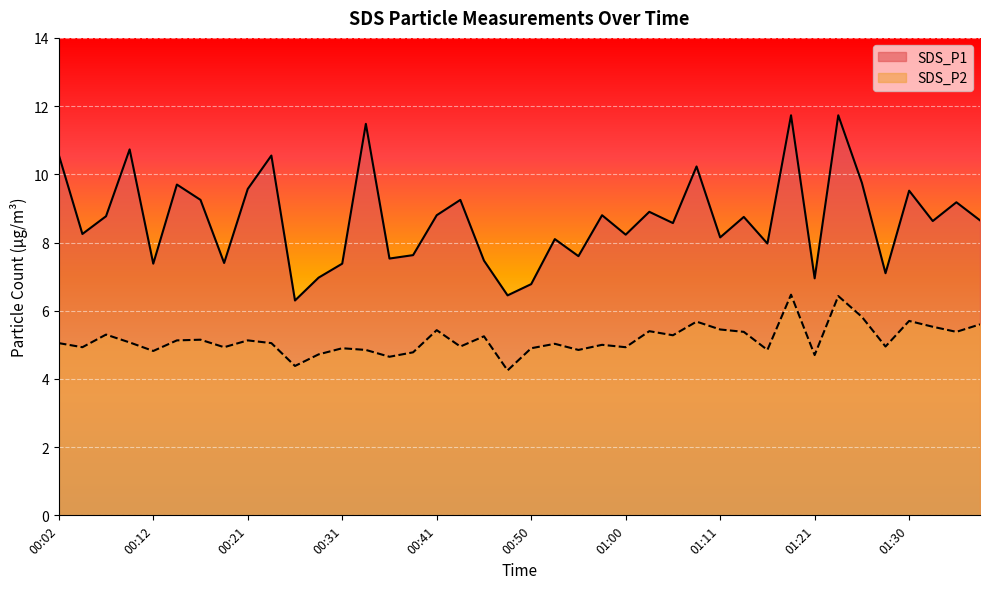

Which label corresponds to the largest value in the chart?

01:18